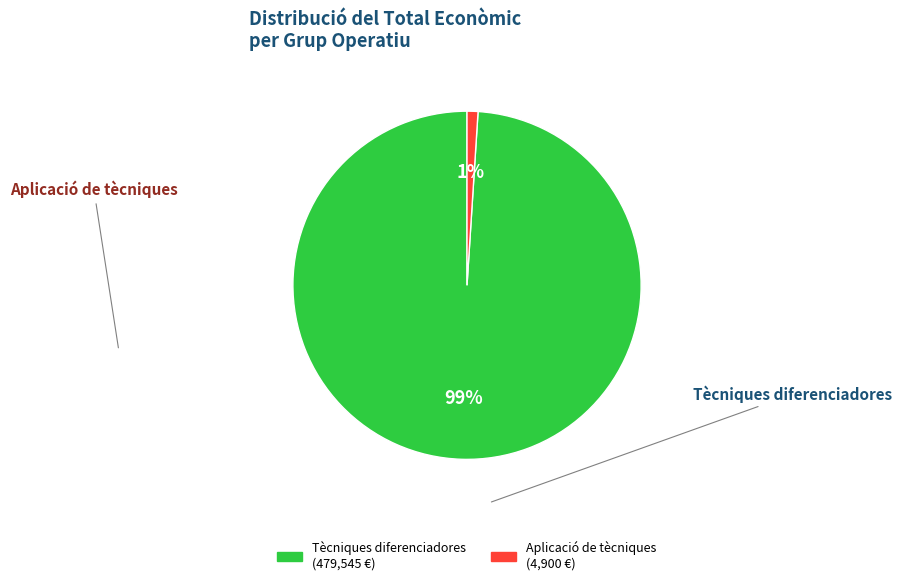

To the nearest percent, what is the average slice percentage?

50%